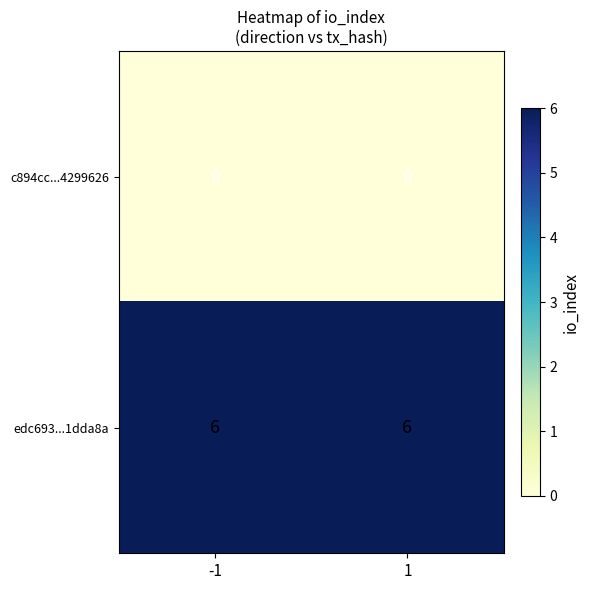

The value of edc693...1dda8a at -1 is 6. True or false?

True